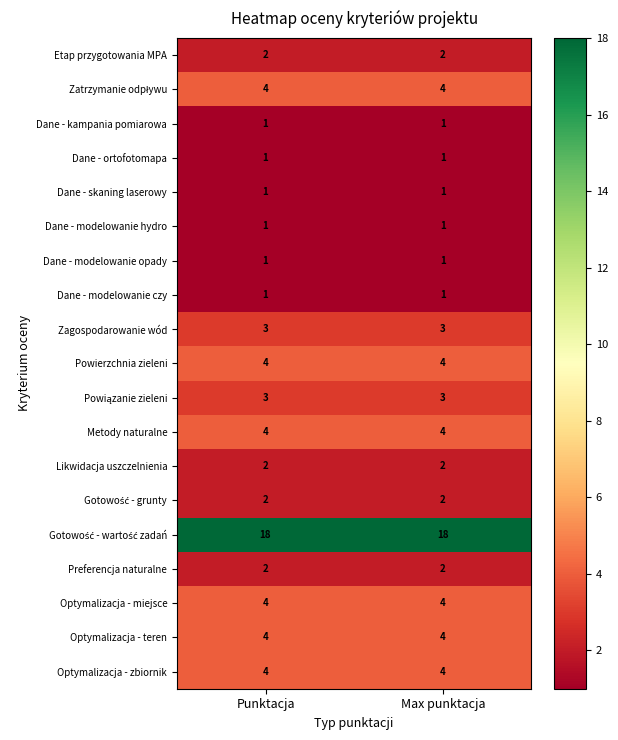

What is the total value across all series at Max punktacja?

62